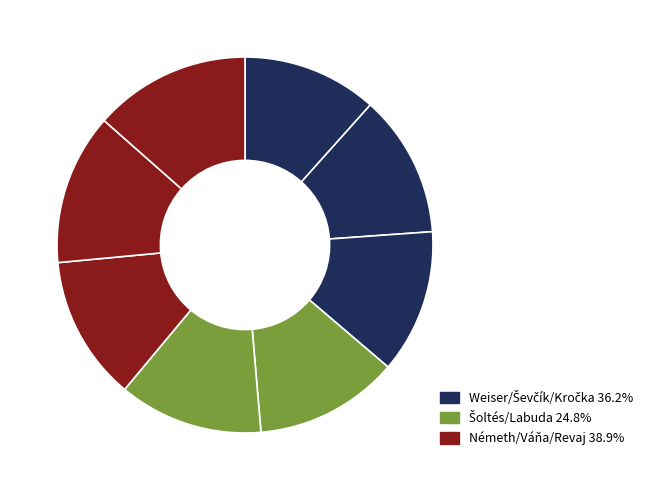

How many segments does this pie chart have?

8